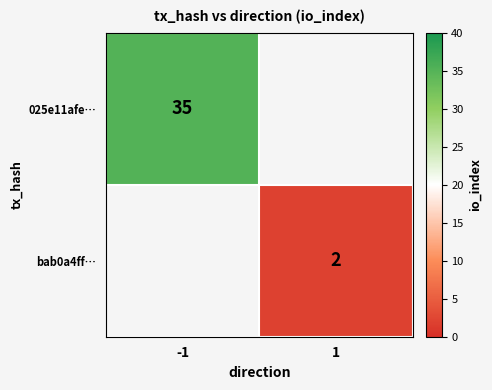

How many series are shown in this chart?

2